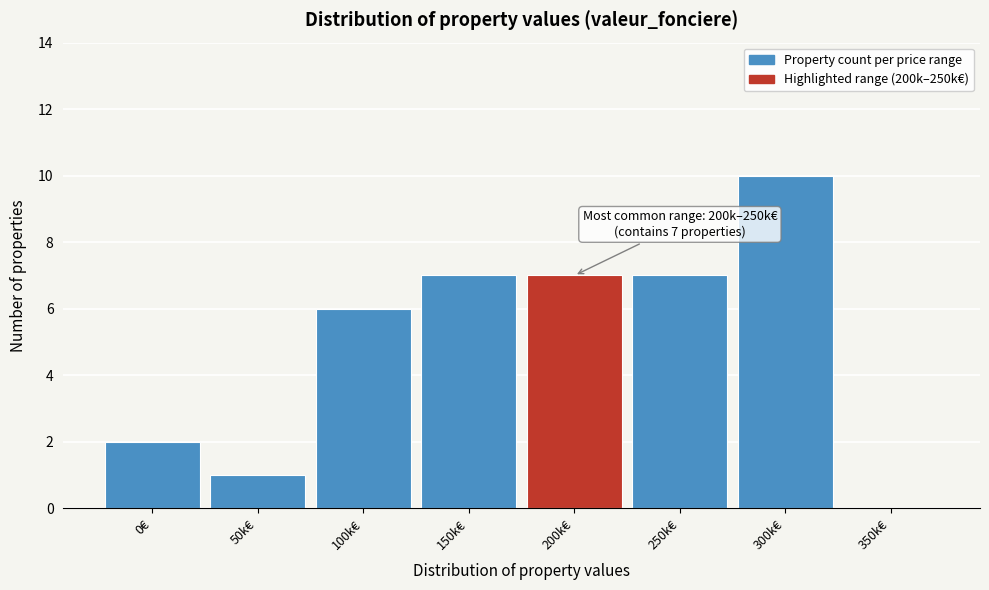

Reading left to right, list all the values displayed in this chart.

0€=2	50k€=1	100k€=6	150k€=7	200k€=7	250k€=7	300k€=10	350k€=0